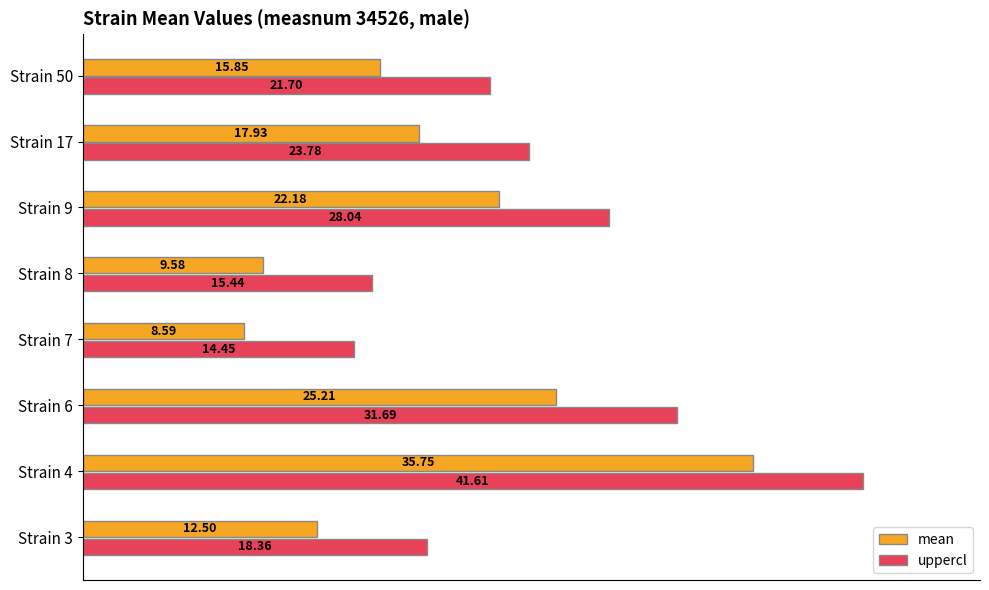

What is the difference between the highest and lowest values at Strain 7?

5.9